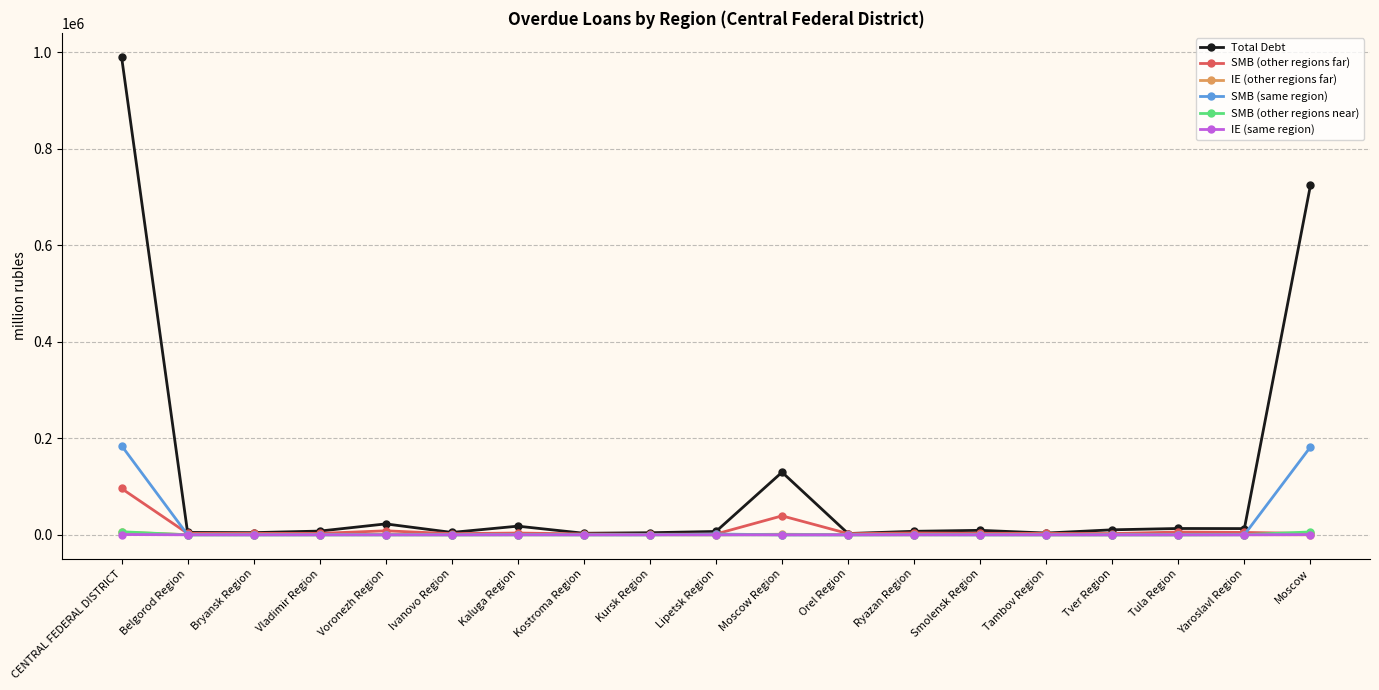

Which series has the widest spread of values?

Total Debt